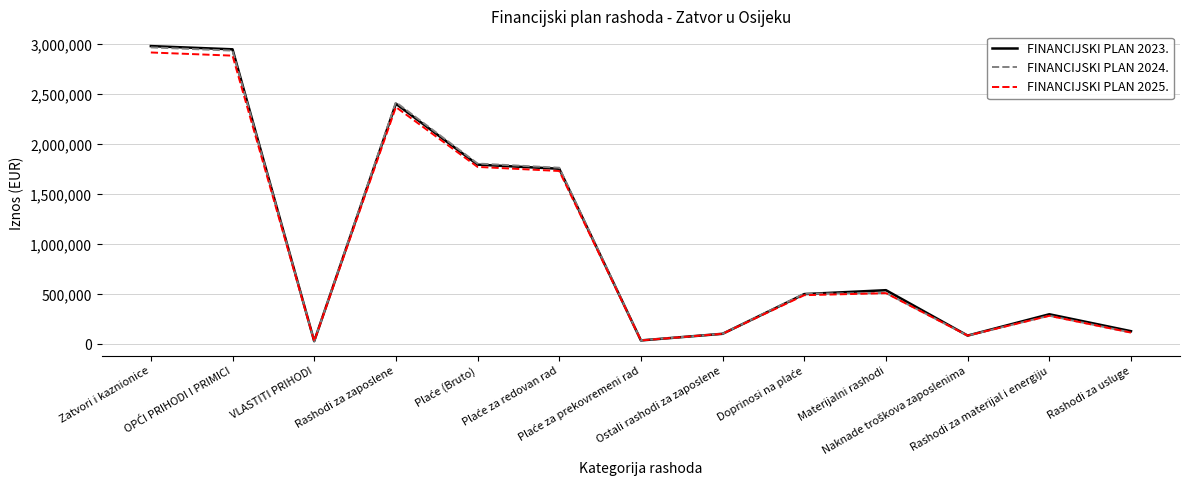

What is the maximum value for FINANCIJSKI PLAN 2025.?

2918599.8